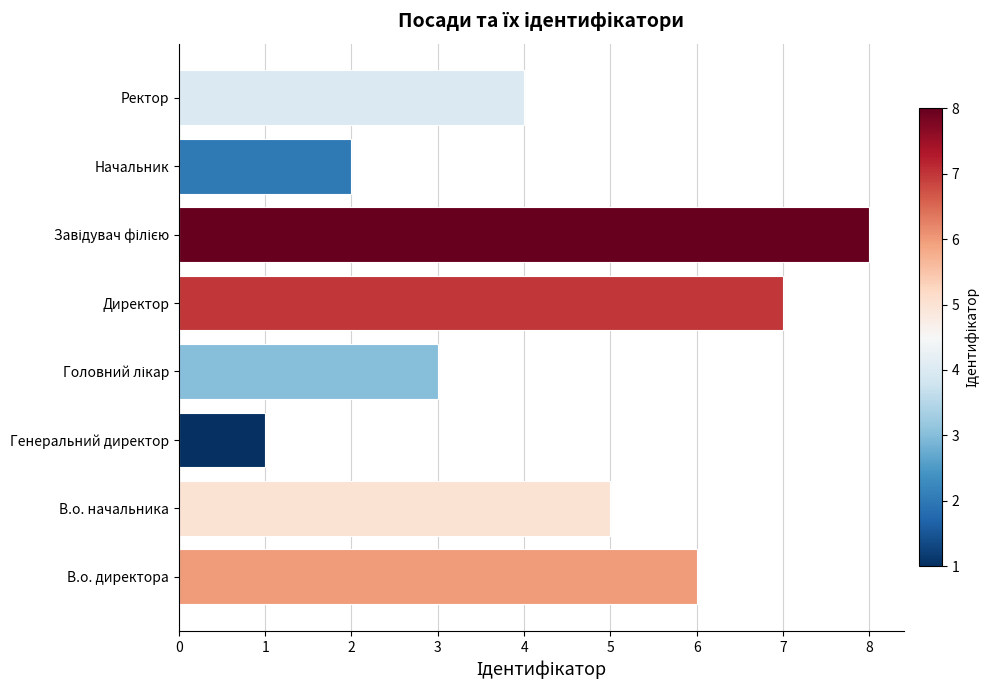

What is the difference between the second highest and second lowest values?

5